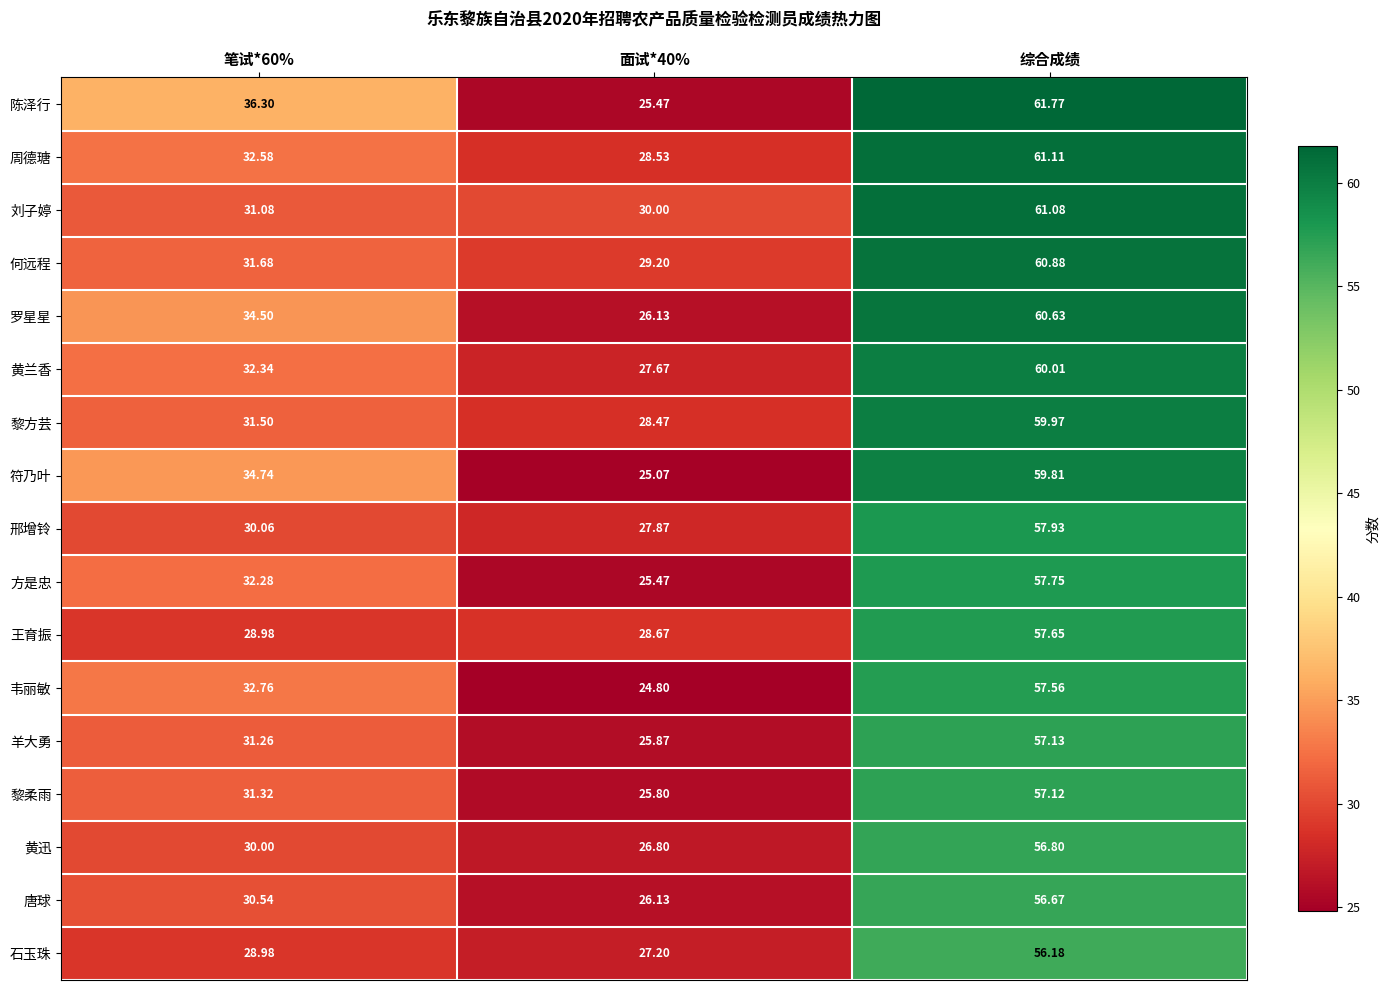

Count the number of categories in the chart.

3